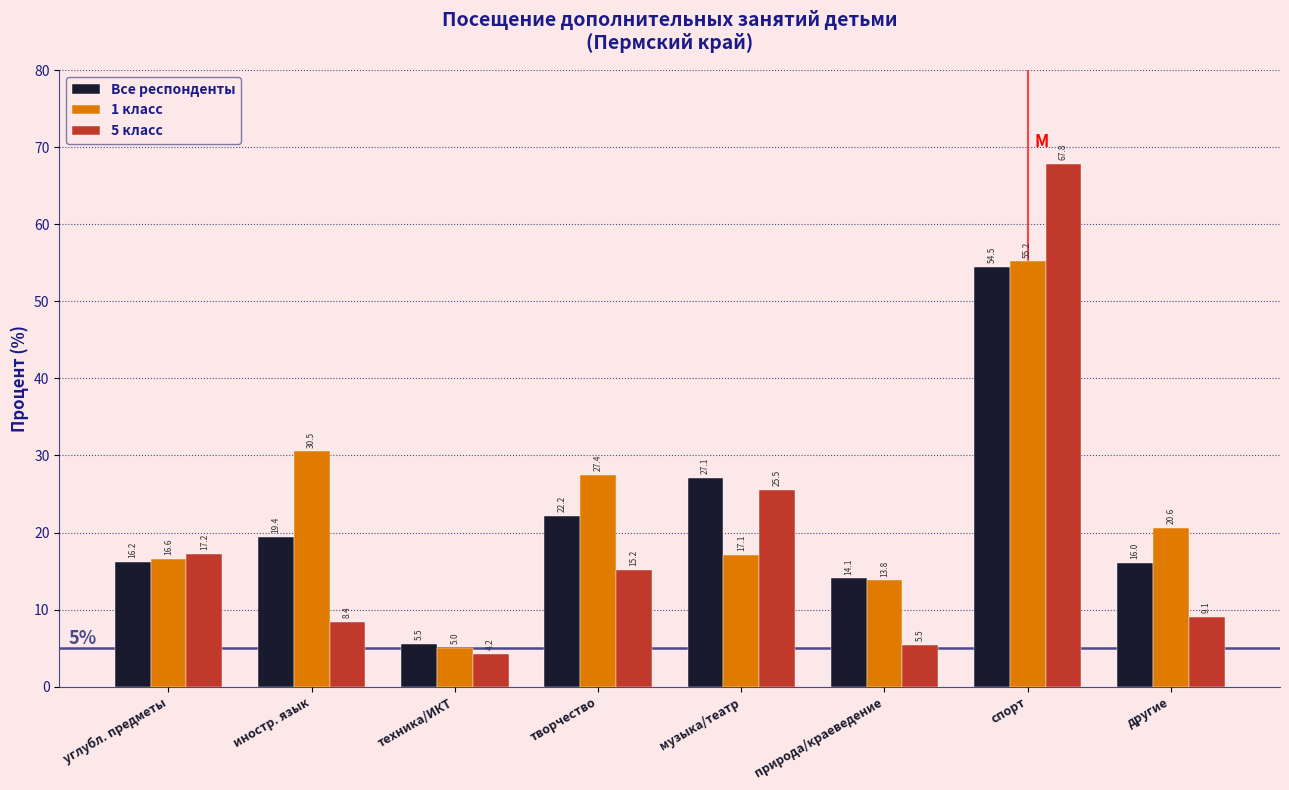

Reading left to right, extract all data points from this chart.

Все респонденты: 16.2	19.4	5.5	22.2	27.1	14.1	54.5	16.0
1 класс: 16.6	30.5	5.0	27.4	17.1	13.8	55.2	20.6
5 класс: 17.2	8.4	4.2	15.2	25.5	5.5	67.8	9.1